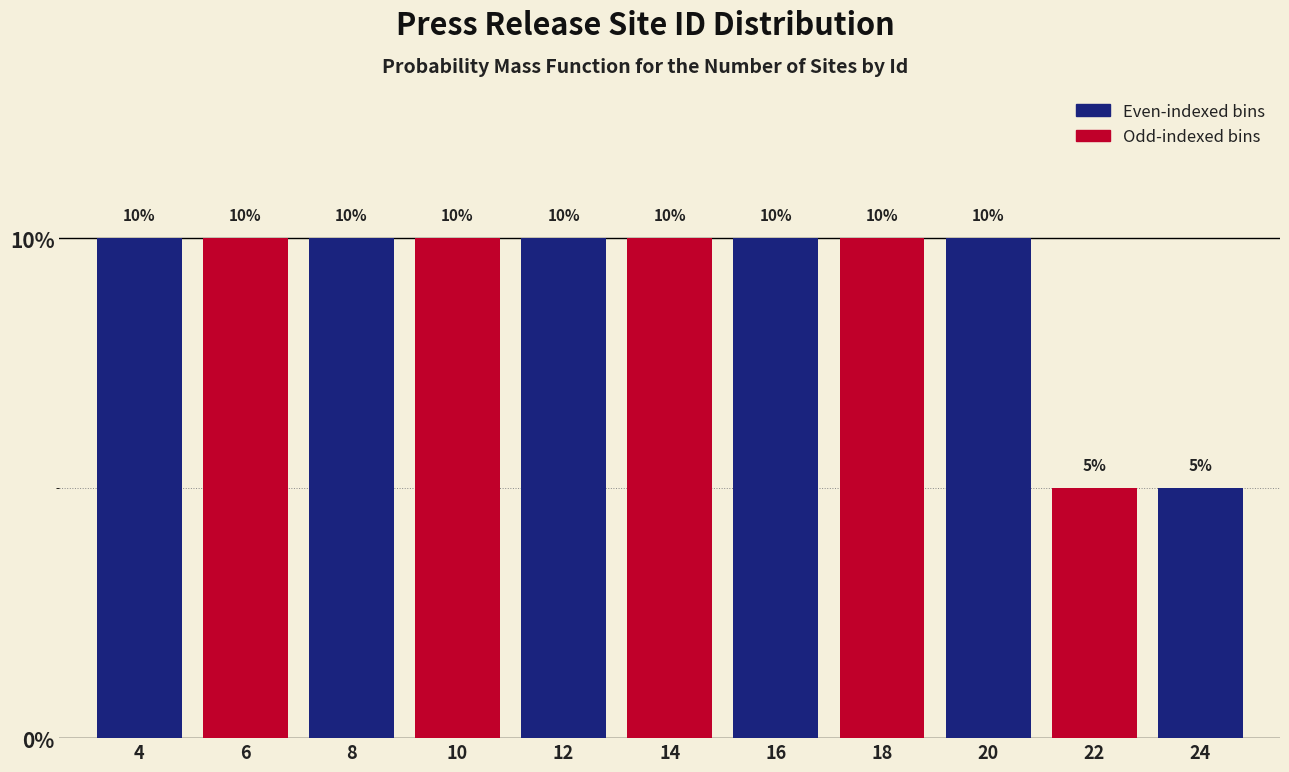

Reading left to right, transcribe all the data shown in this chart.

4=10	6=10	8=10	10=10	12=10	14=10	16=10	18=10	20=10	22=5	24=5